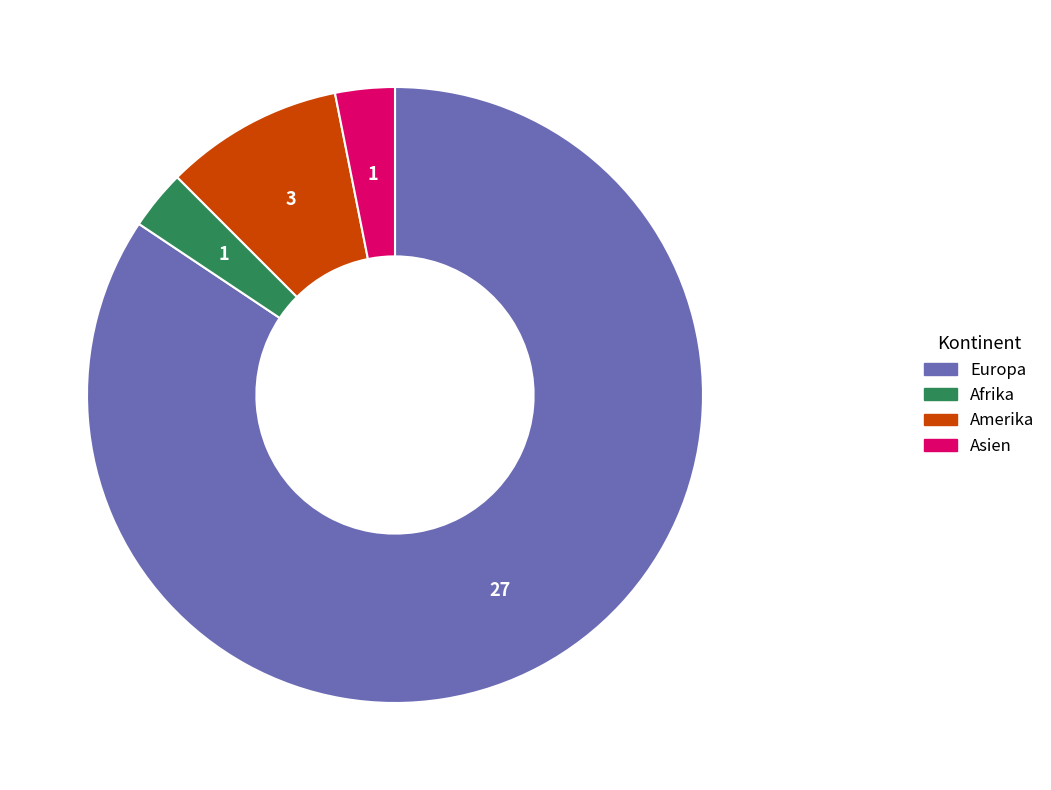

What is the largest slice in the pie chart?

Europa